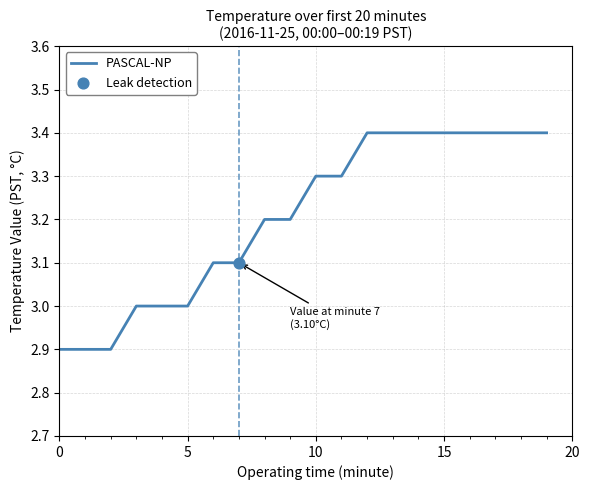

What is the maximum value shown in the chart?

3.4